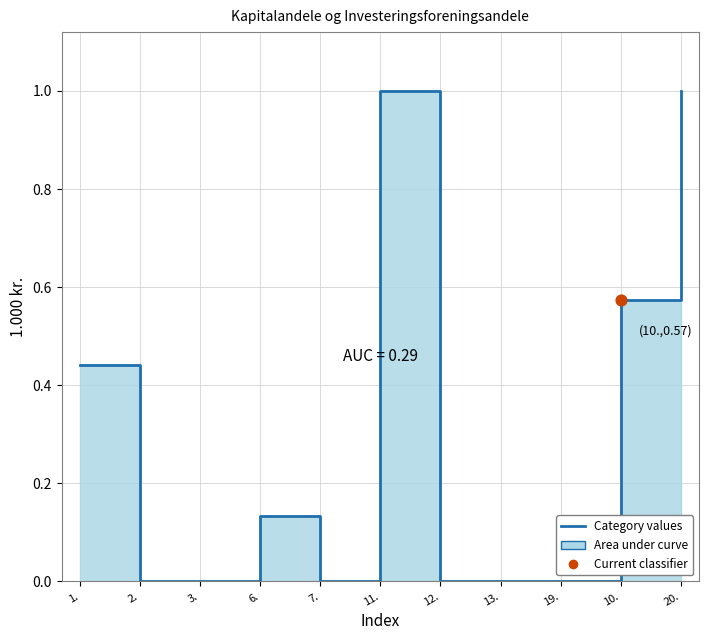

Between 1. and 20., which is larger?

20.